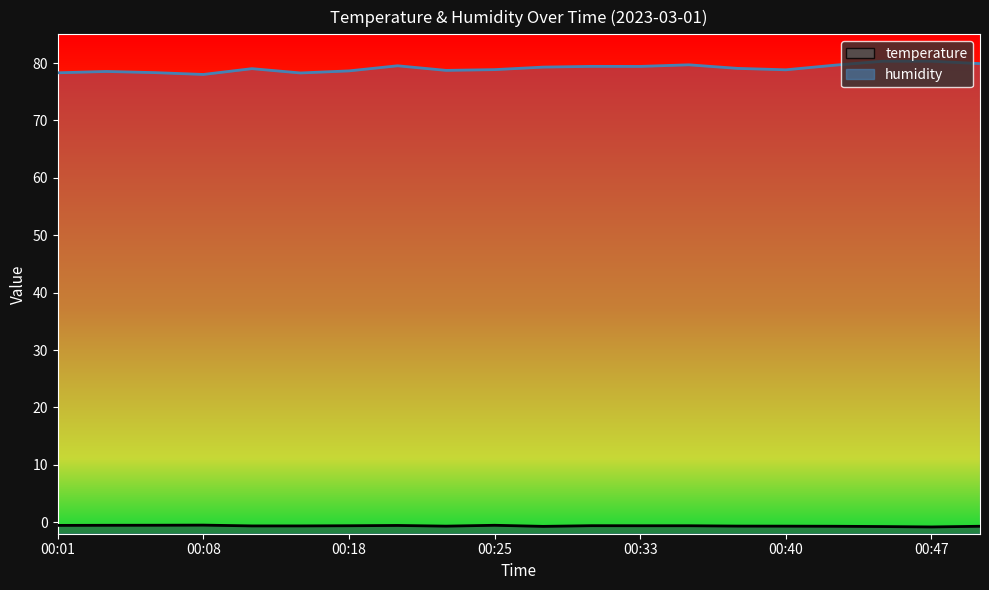

Does the chart display data point markers on the line(s)?

No